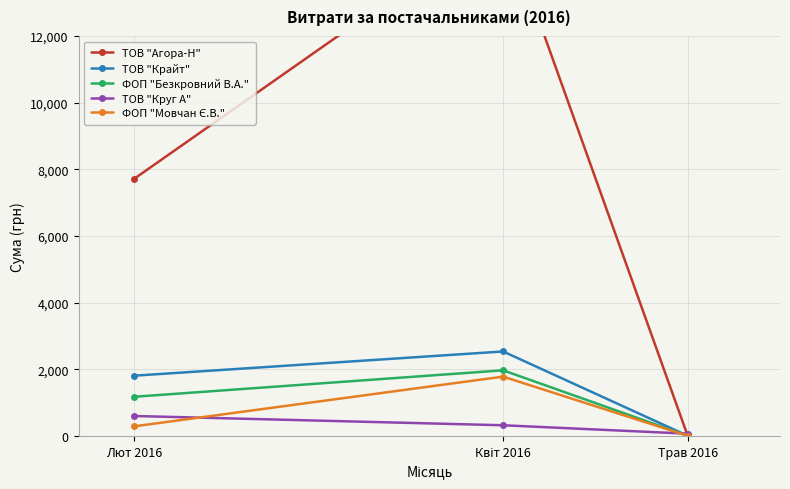

The ТОВ "Агора-Н" series shows 3173.0 at Квіт 2016. True or false?

False